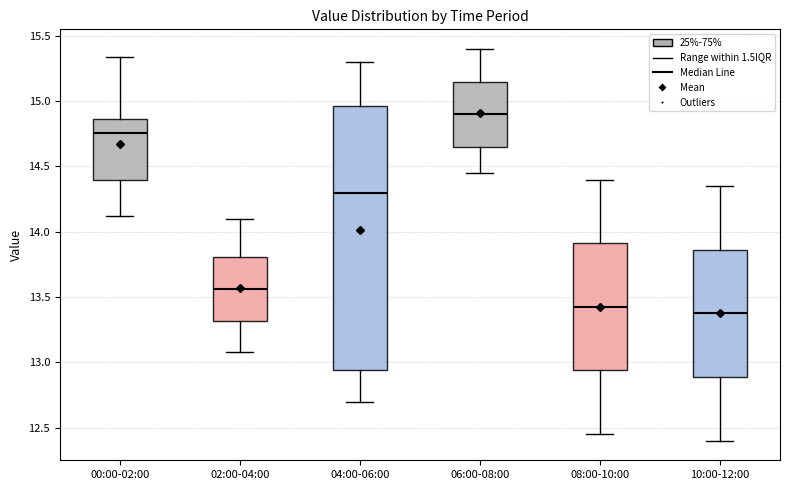

Reading left to right, transcribe this box plot: for each box, give where its median line is, the range the box spans, and where its two whiskers end, as read against the y-axis. The values are not printed on the chart, so give them approximately, as read against the axis.

00:00-02:00: median 14.75, box 14.40 to 14.85, whiskers 14.10 to 15.35
02:00-04:00: median 13.55, box 13.30 to 13.80, whiskers 13.10 to 14.10
04:00-06:00: median 14.30, box 12.95 to 14.95, whiskers 12.70 to 15.30
06:00-08:00: median 14.90, box 14.65 to 15.15, whiskers 14.45 to 15.40
08:00-10:00: median 13.45, box 12.95 to 13.90, whiskers 12.45 to 14.40
10:00-12:00: median 13.40, box 12.90 to 13.85, whiskers 12.40 to 14.35